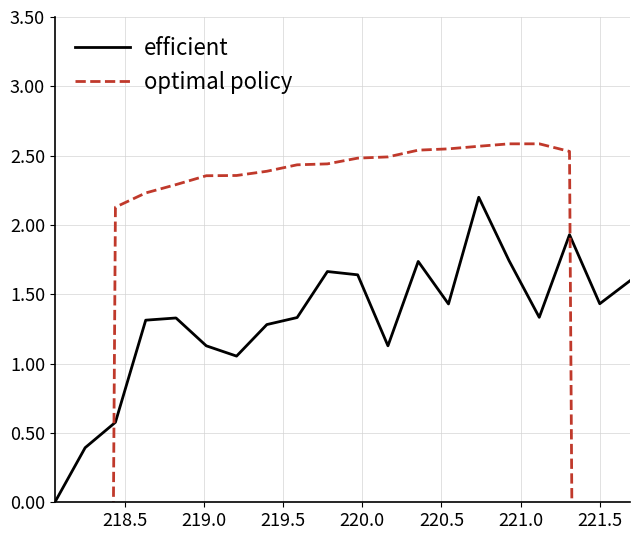

What is the highest value of the efficient series?

2.2